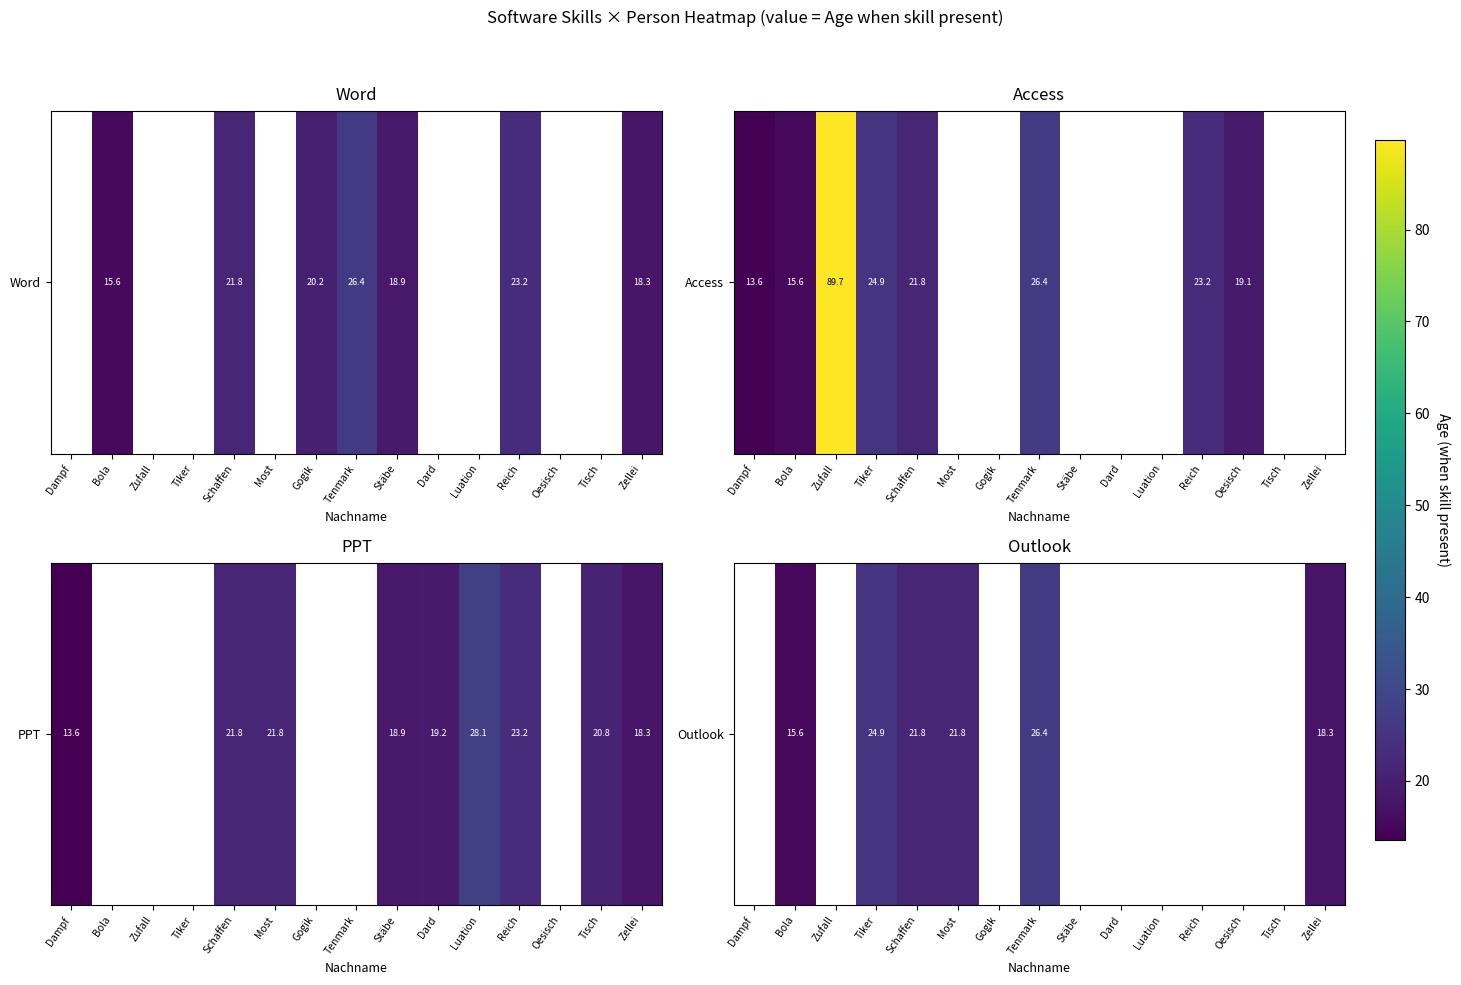

Is it true that the value at Schaffen is 21.8?

True